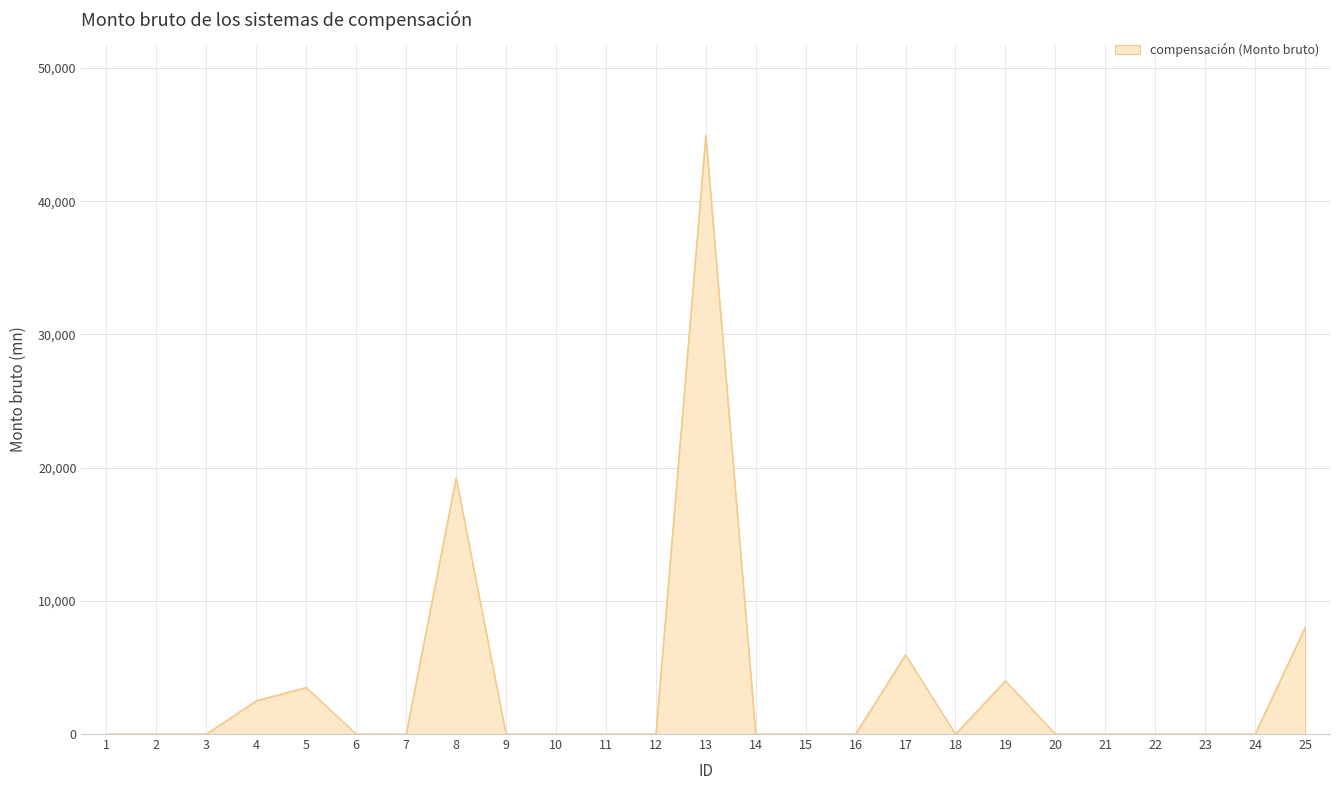

Is it true that the value at 16 is 0?

True